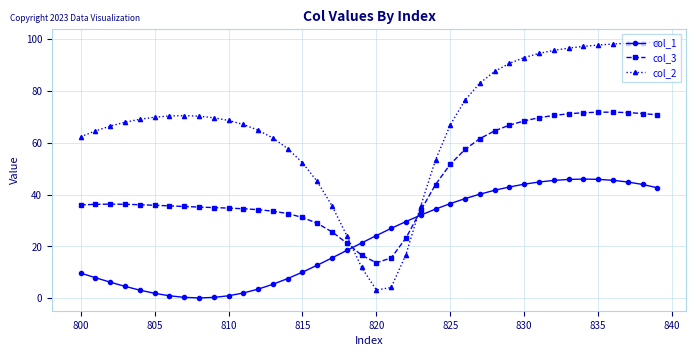

What is the difference between the second highest and minimum values in the col_2 series?

95.5